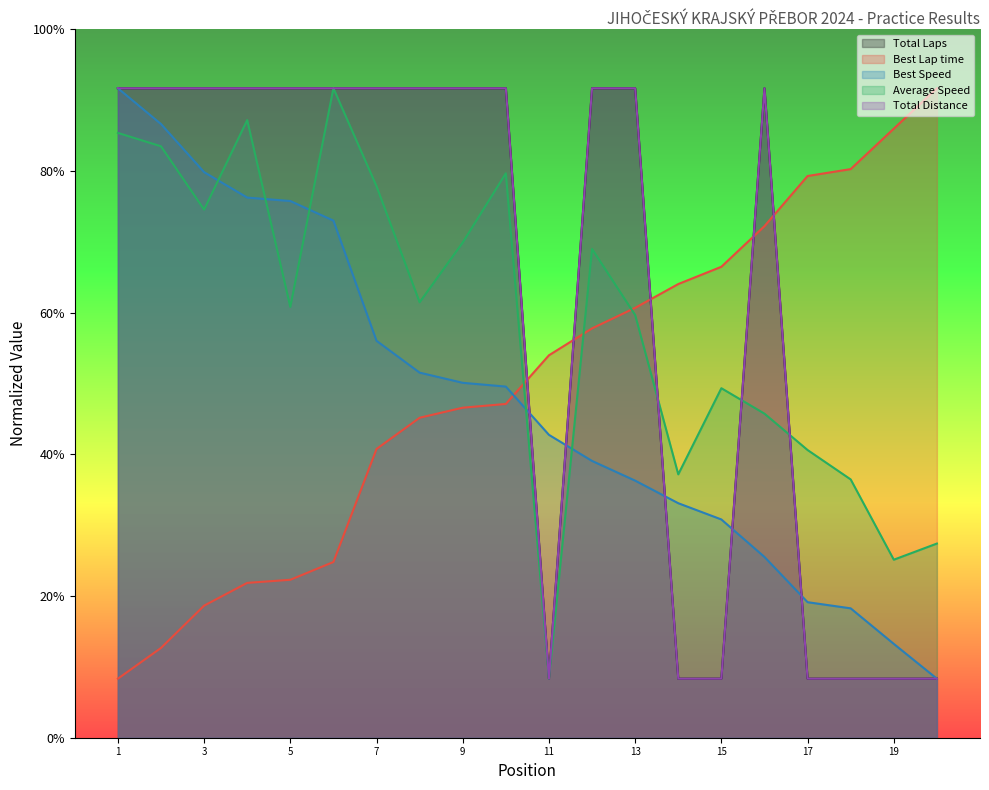

Count the number of data series in this chart.

5